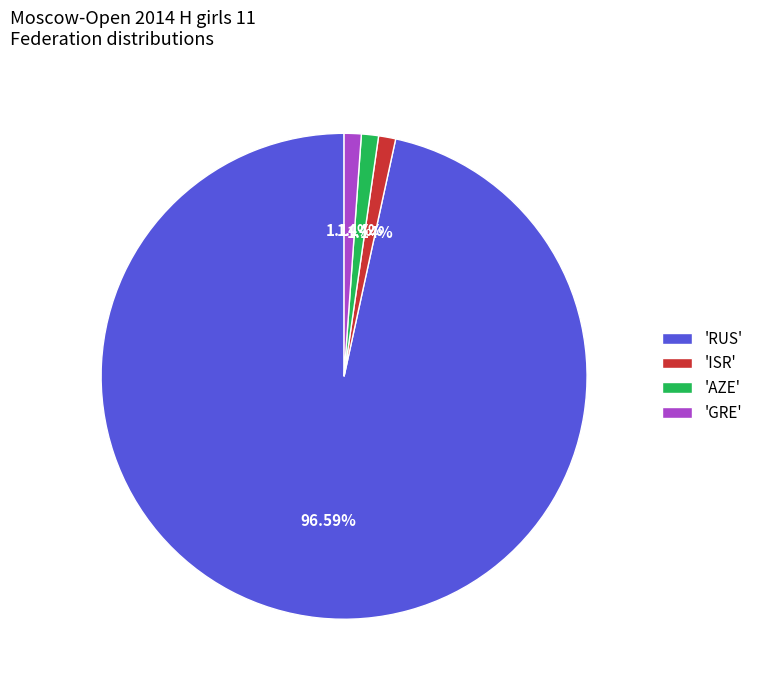

Which slice is the largest?

'RUS'